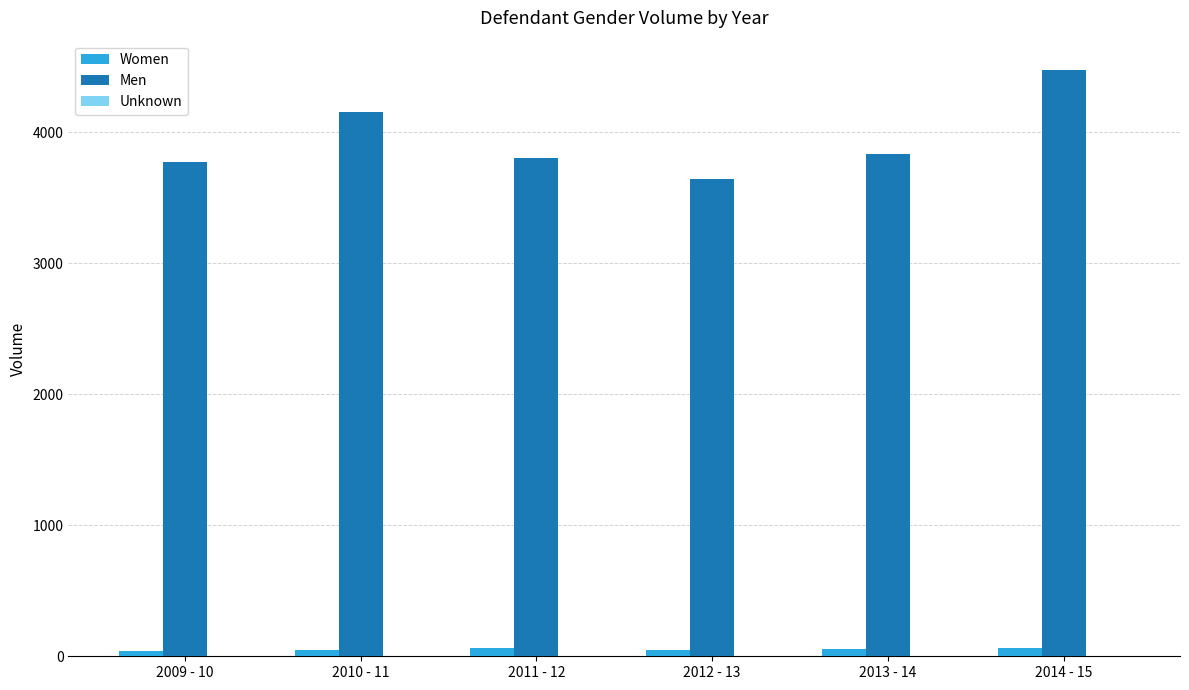

Which series changed the most between 2012 - 13 and 2014 - 15?

Men